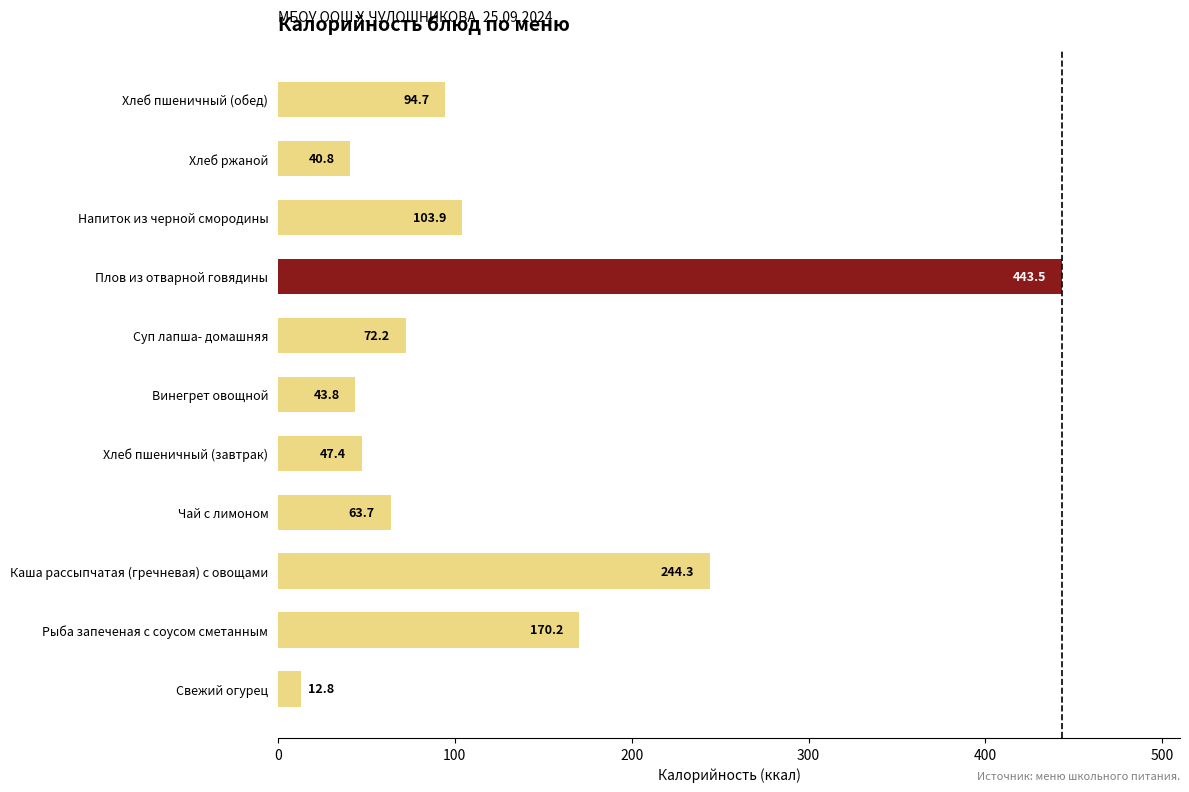

Rank the categories by value from highest to lowest.

Плов из отварной говядины, Каша рассыпчатая (гречневая) с овощами, Рыба запеченая с соусом сметанным, Напиток из черной смородины, Хлеб пшеничный (обед), Суп лапша- домашняя, Чай с лимоном, Хлеб пшеничный (завтрак), Винегрет овощной, Хлеб ржаной, Свежий огурец